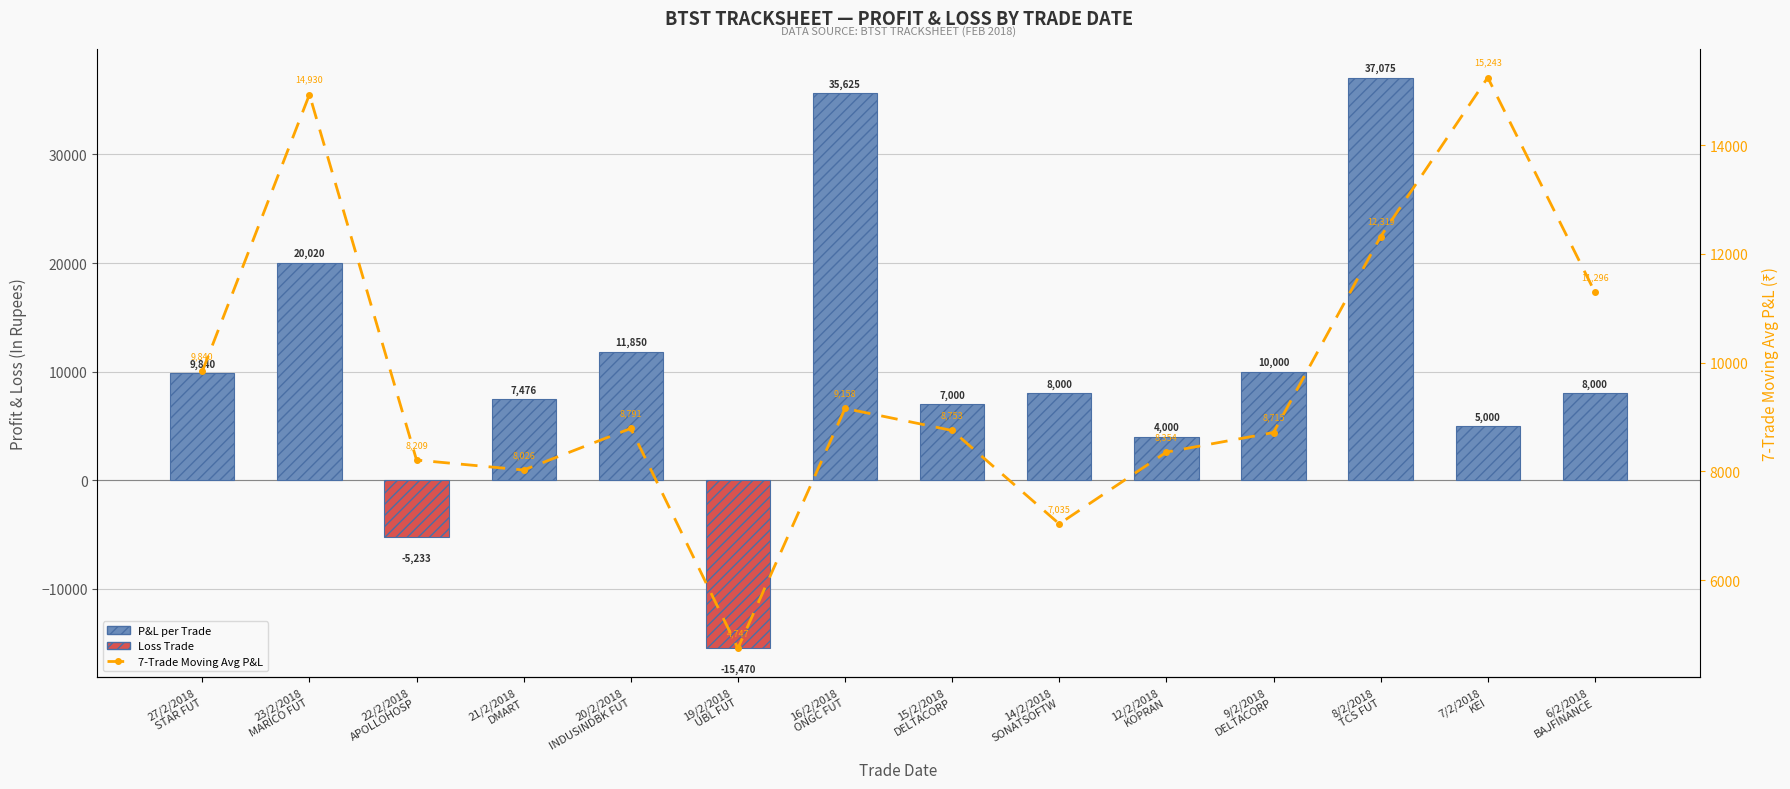

What is the average value of the 7-Trade Moving Avg P&L series?

9672.6